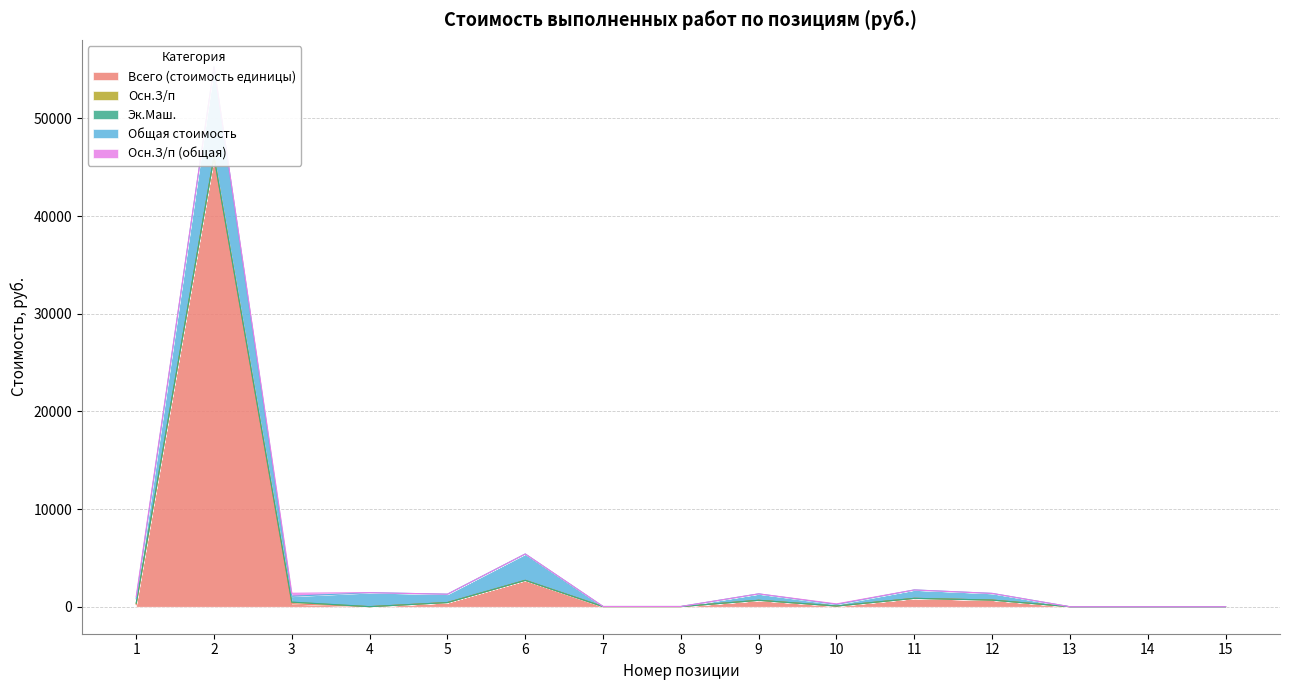

Where does the Общая стоимость series first go above 597?

2